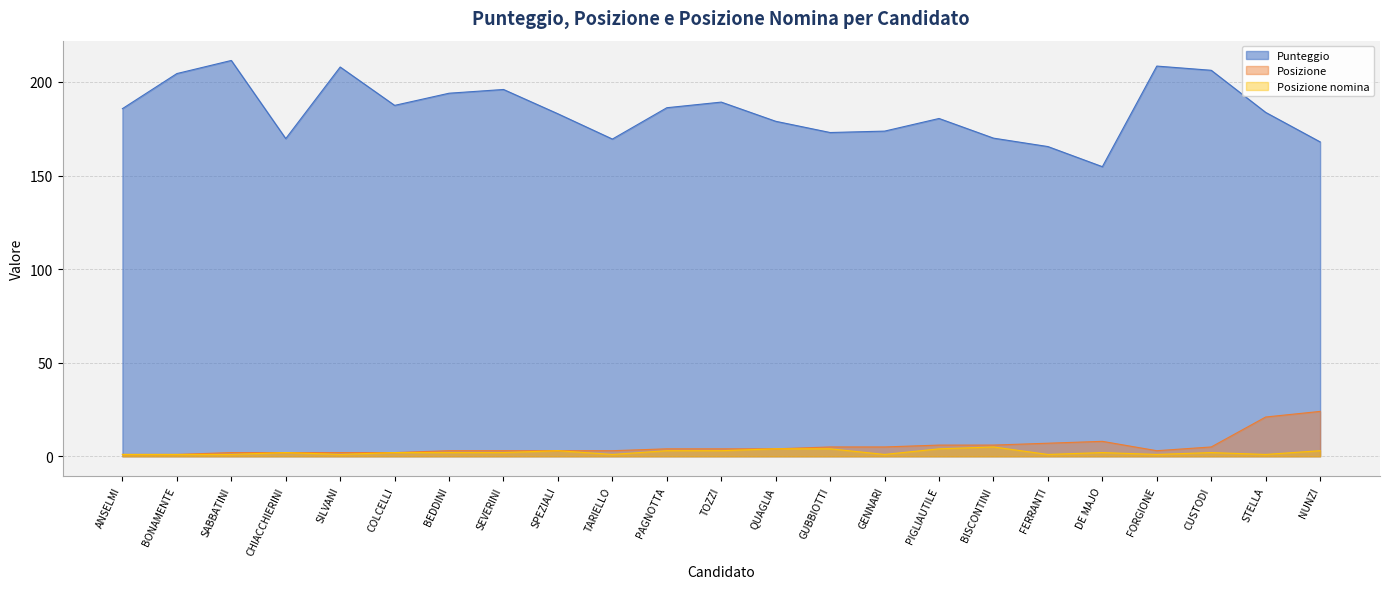

Which category has the highest value across all series?

SABBATINI